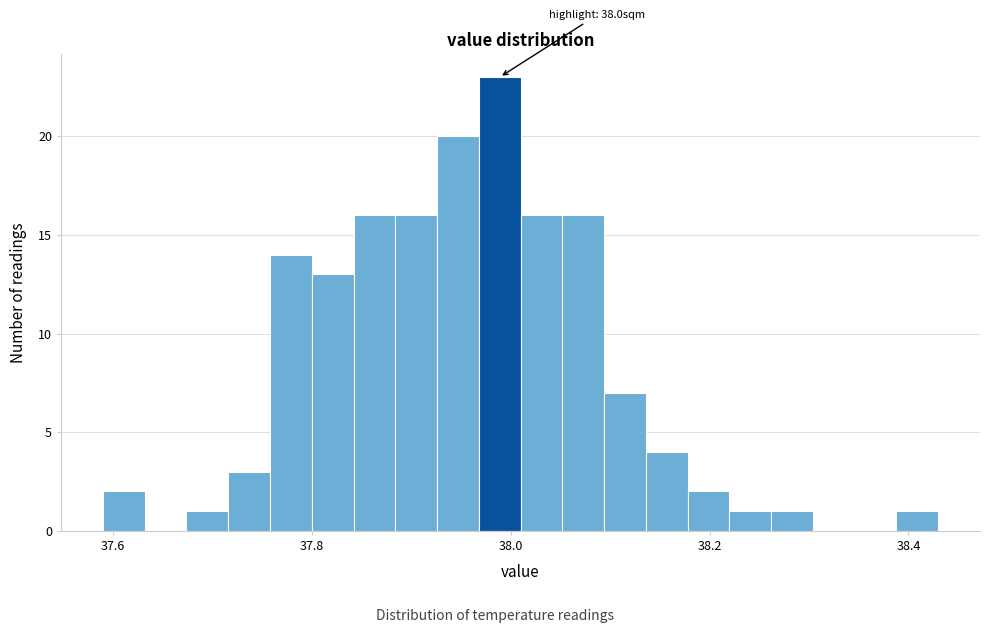

Around what value on the x-axis is the tallest bar? Give the approximate position of its centre, as read against the axis.

37.98